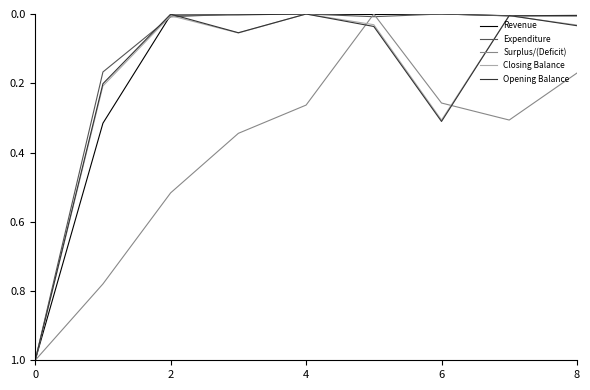

What is the highest value of the Surplus/(Deficit) series?

1.0